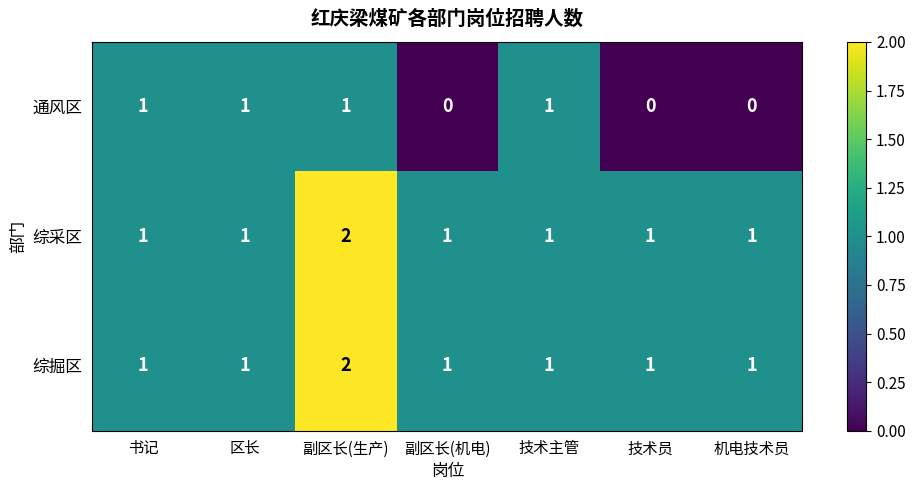

The value of 综采区 at 书记 is 0. True or false?

False